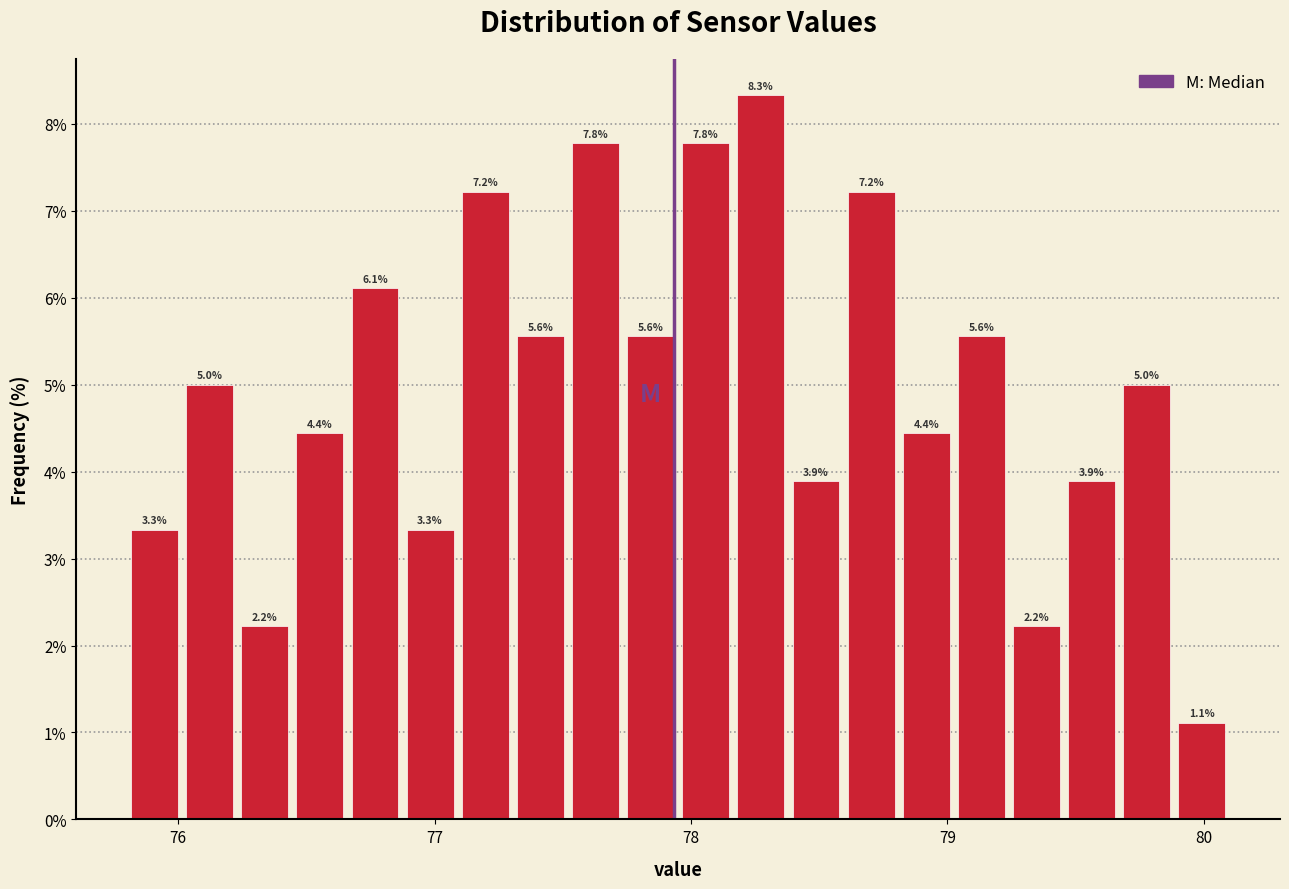

Read against the x-axis, roughly where is the centre of the tallest bar?

78.3